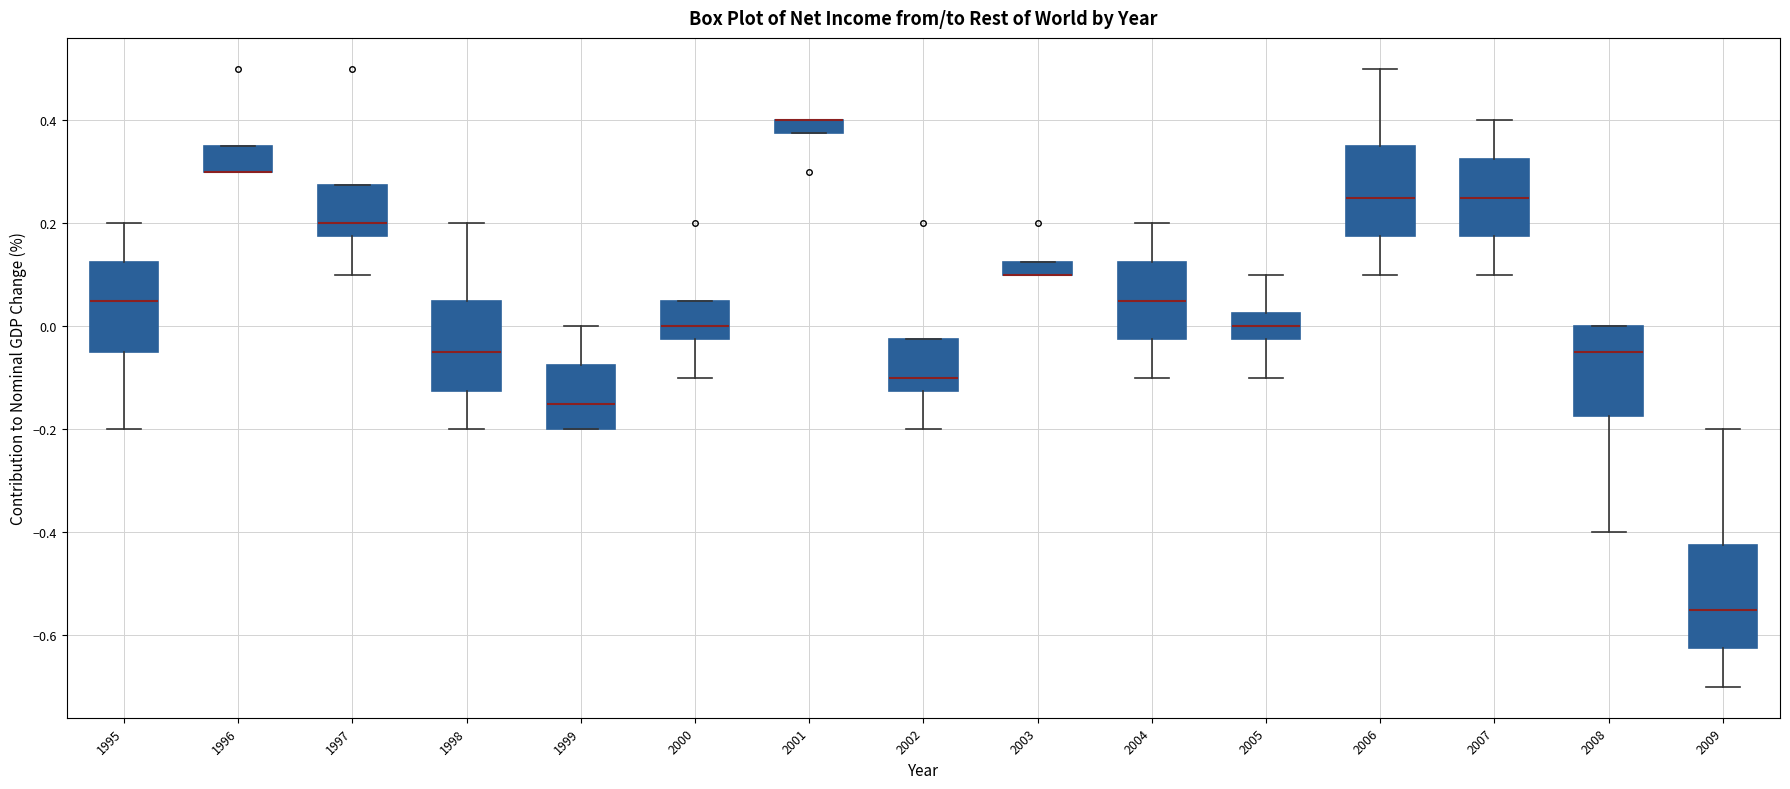

Which box is the tallest, from its lower edge to its upper edge?

2009